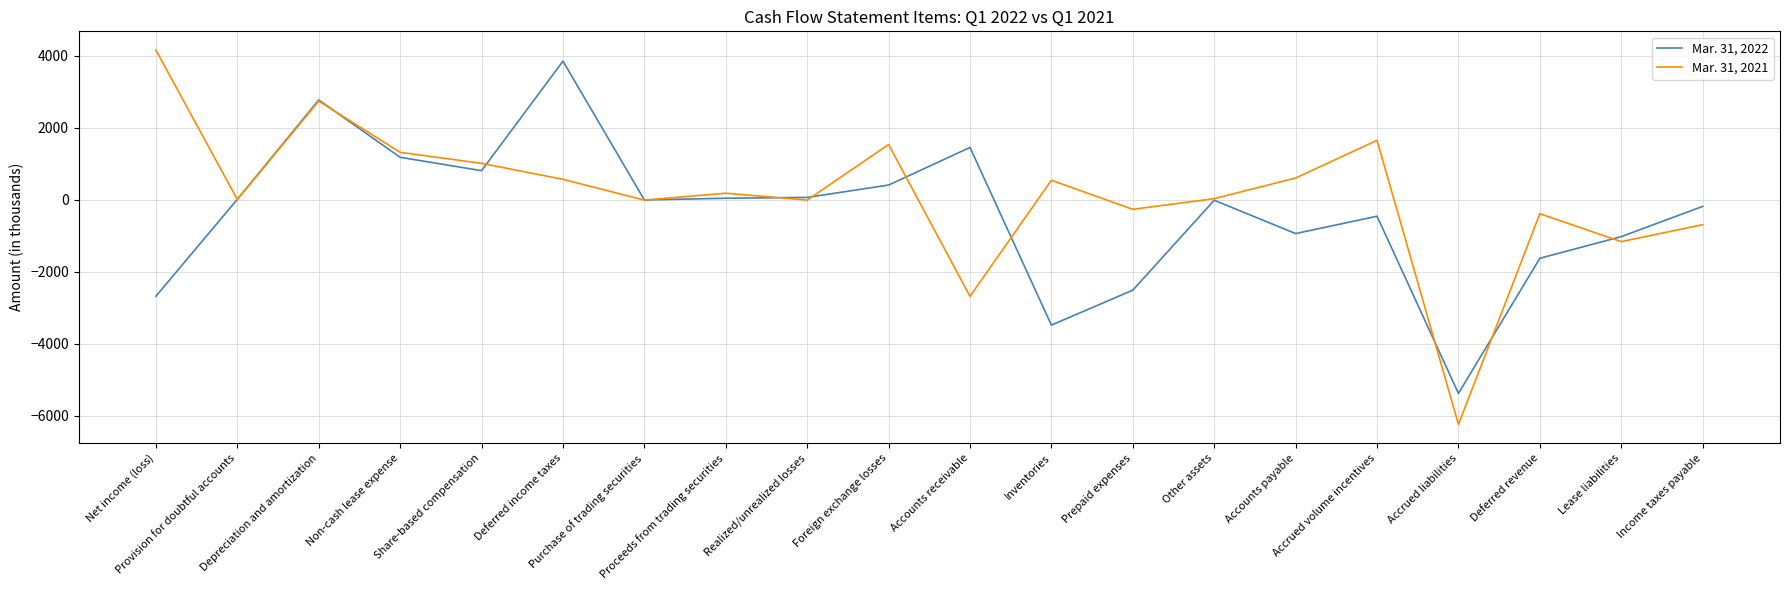

Rank the series by their average value, from lowest to highest.

Mar. 31, 2022, Mar. 31, 2021